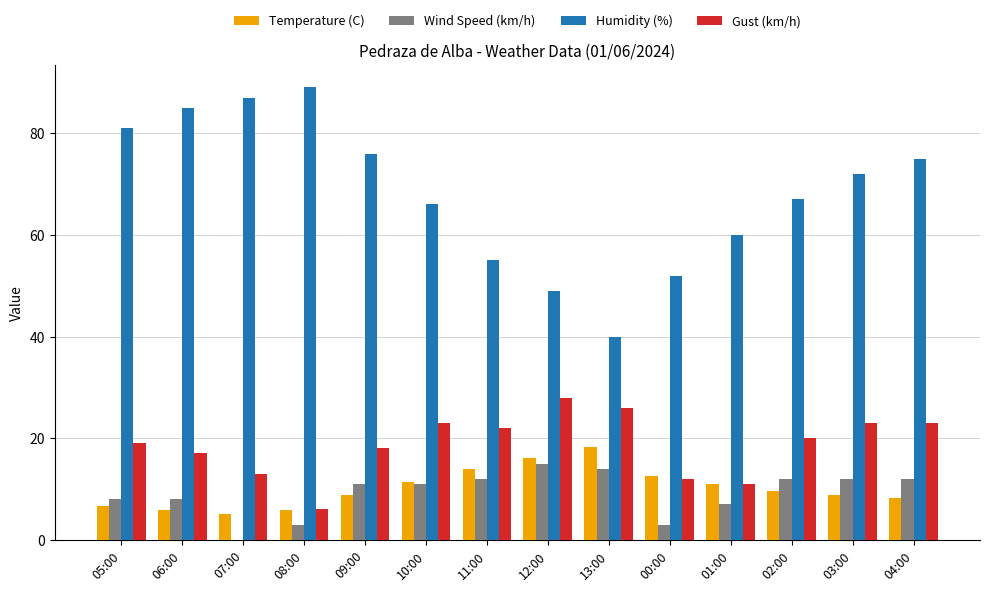

Which series changed the most between 12:00 and 02:00?

Humidity (%)